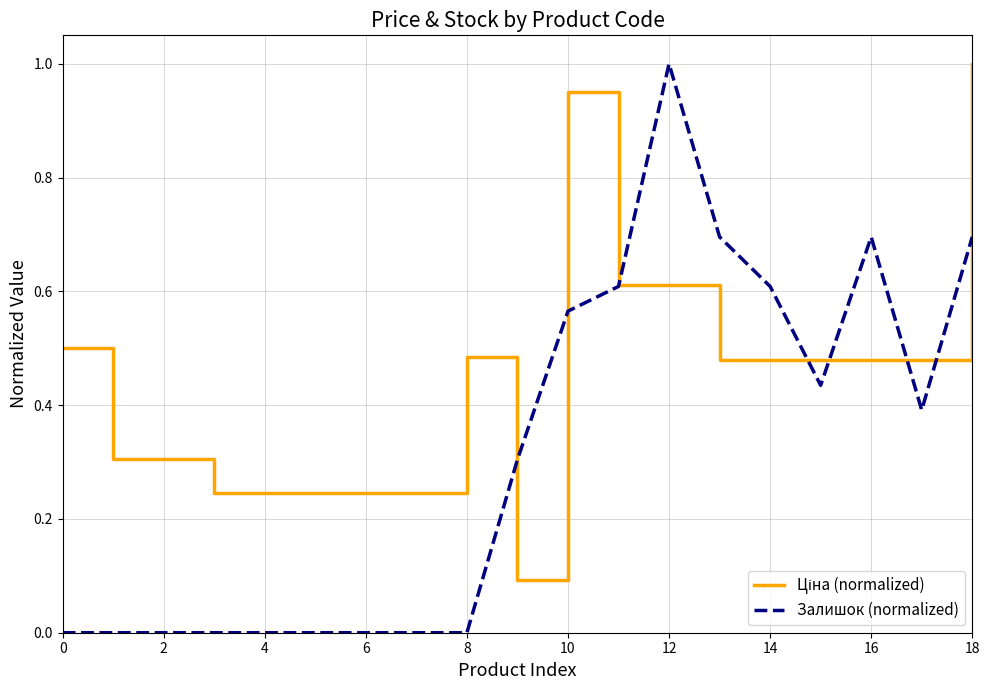

Which series has the widest spread of values?

Залишок (normalized)